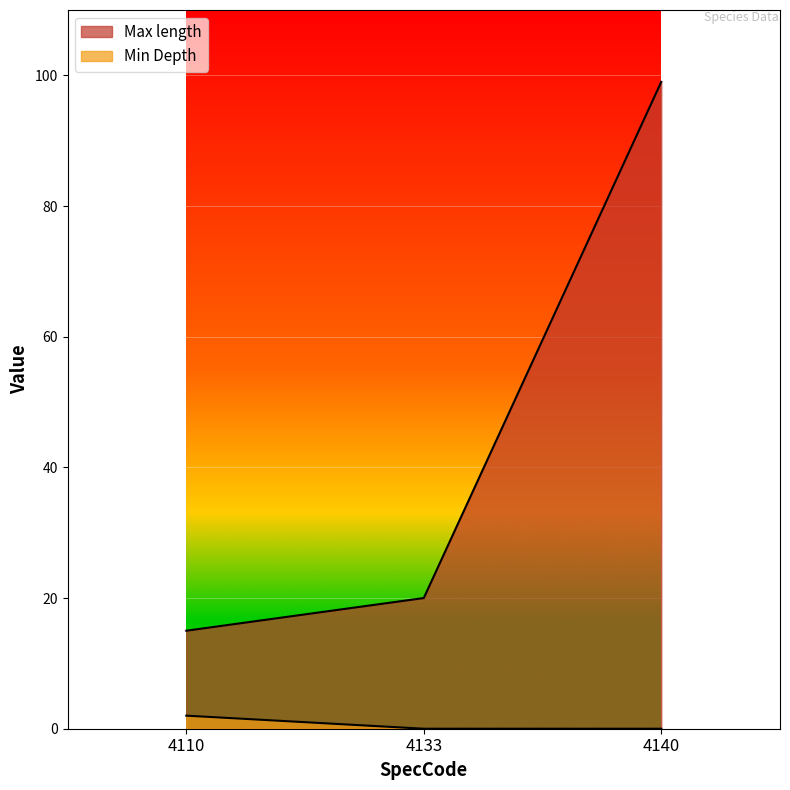

What is the difference between the Min Depth values at 4133 and 4110?

2